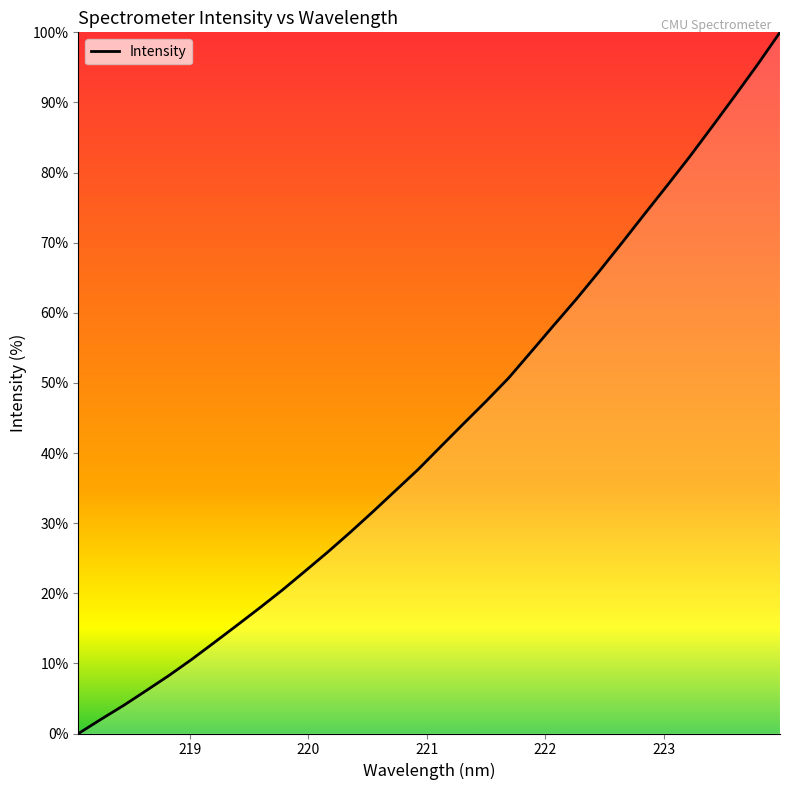

What is the difference between the maximum and minimum values?

100.0